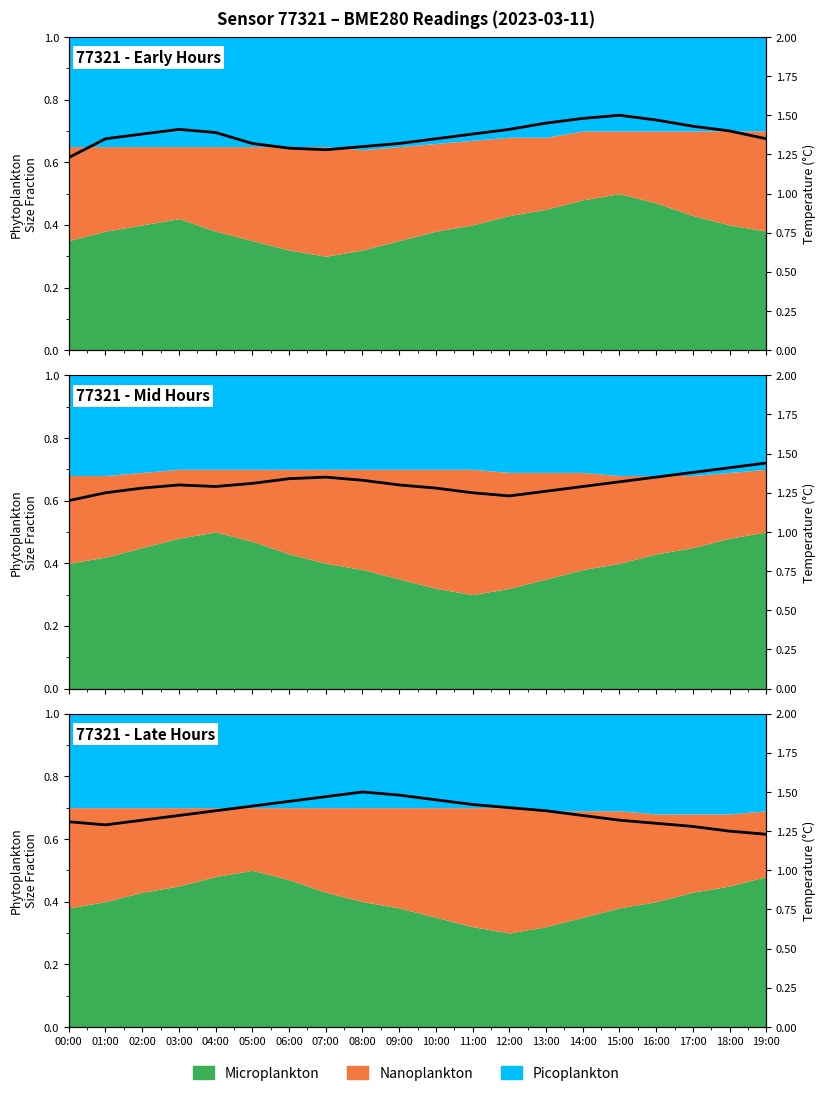

What is the greatest value displayed?

1.5